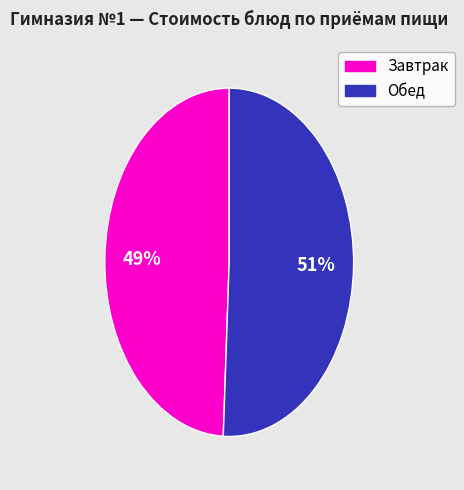

To the nearest percent, what is the difference between the largest and smallest slice percentages?

2%